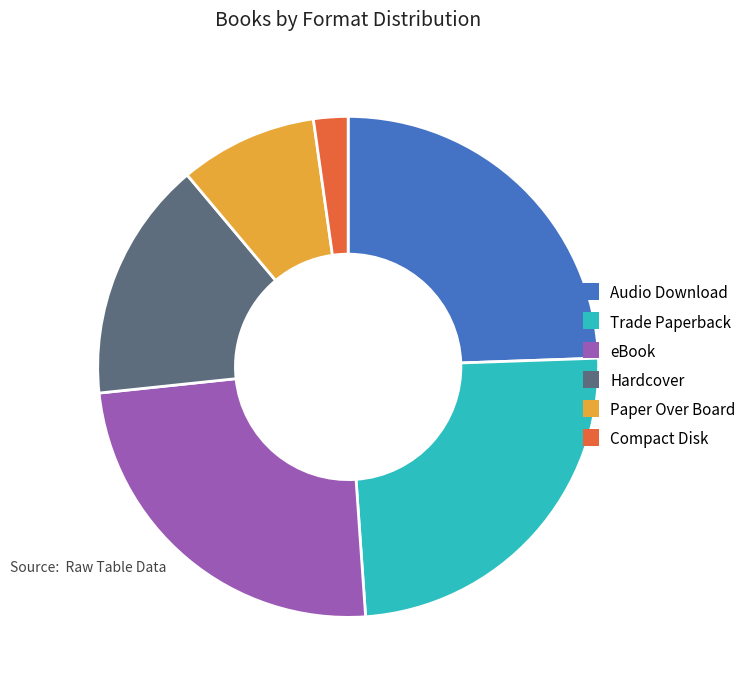

Which has a higher value, Compact Disk or Audio Download?

Audio Download